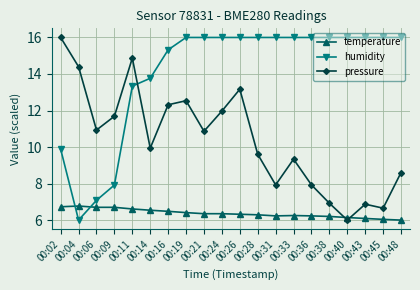

After their last crossing, which series has the higher values: temperature or pressure?

pressure